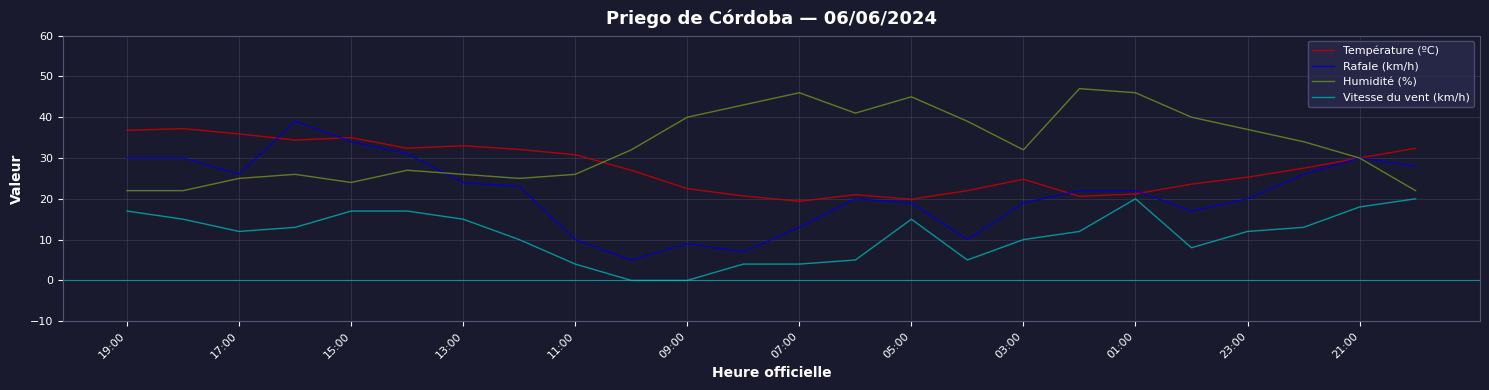

What is the greatest value displayed?

47.0